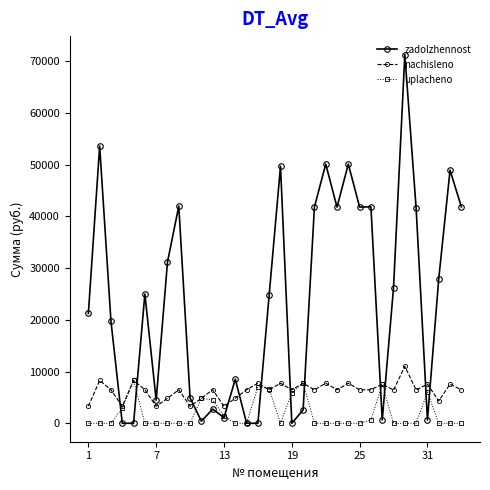

What is the greatest value displayed?

71277.1